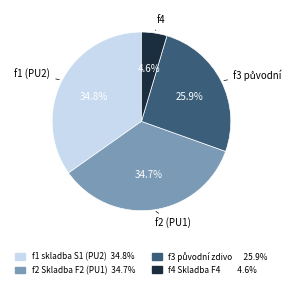

Is there a majority slice in this chart?

No